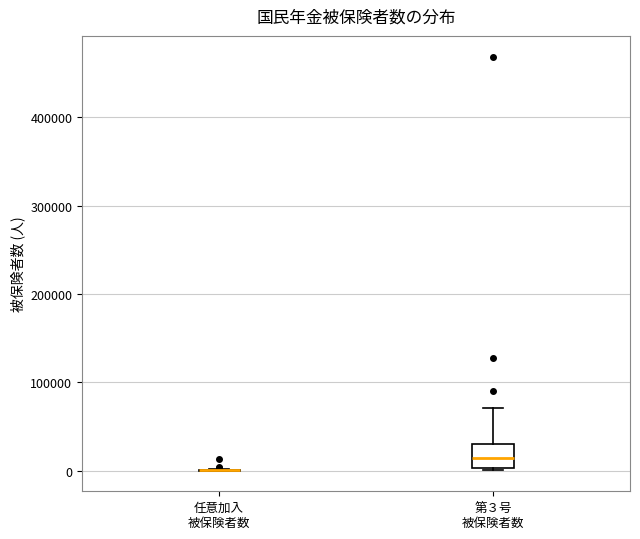

Reading left to right, transcribe this box plot: for each box, give where its median line is, the range the box spans, and where its two whiskers end, as read against the y-axis. The values are not printed on the chart, so give them approximately, as read against the axis.

任意加入 被保険者数: box collapsed to a line at 0, whiskers 0 to 0
第３号 被保険者数: median 10000, box 0 to 30000, whiskers 0 to 70000